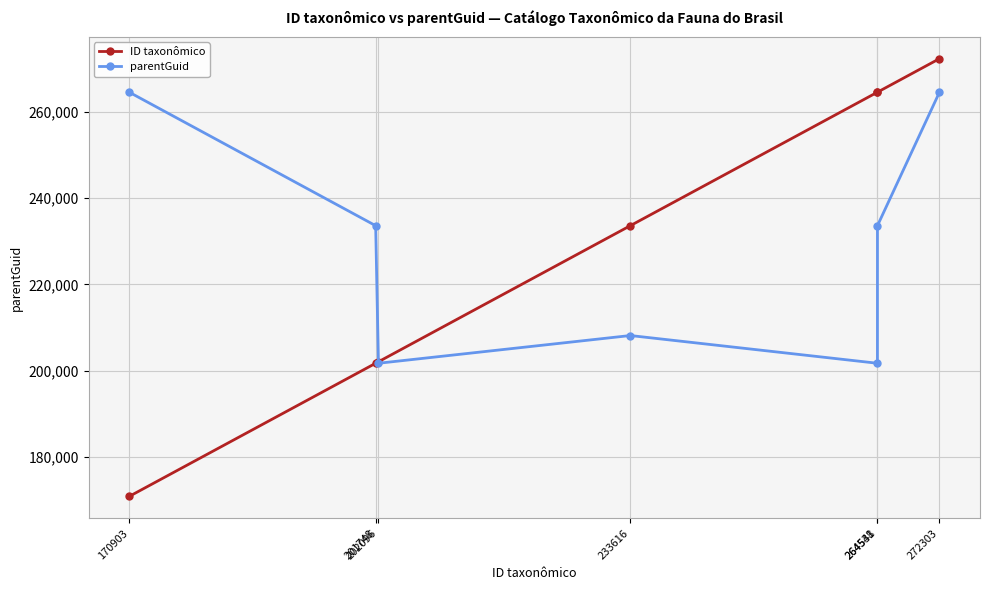

At how many categories does at least one series exceed 218154?

6